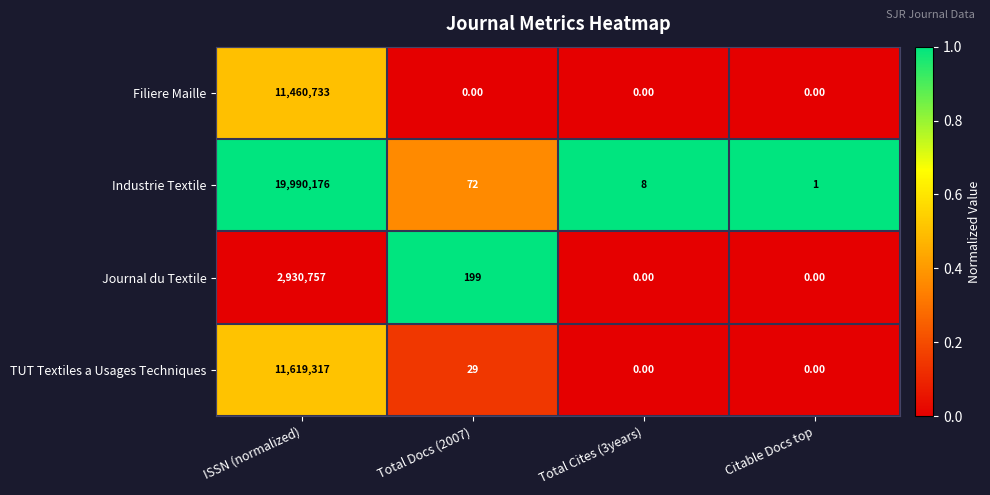

Which series has the largest total across all categories?

Industrie Textile